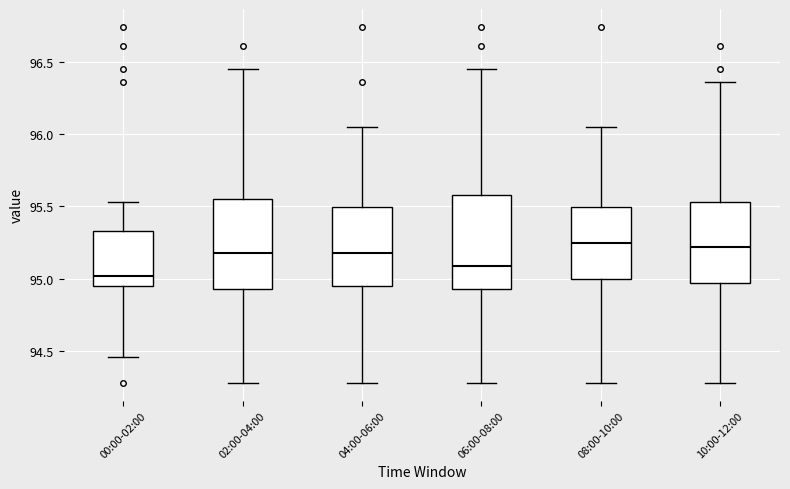

Reading left to right, read every box against the y-axis: the position of its median line, the range the box covers, and the ends of its whiskers. The values are not printed on the chart, so give them approximately, as read against the axis.

00:00-02:00: median 95.00, box 94.95 to 95.35, whiskers 94.45 to 95.55
02:00-04:00: median 95.20, box 94.95 to 95.55, whiskers 94.30 to 96.45
04:00-06:00: median 95.20, box 94.95 to 95.50, whiskers 94.30 to 96.05
06:00-08:00: median 95.10, box 94.95 to 95.60, whiskers 94.30 to 96.45
08:00-10:00: median 95.25, box 95.00 to 95.50, whiskers 94.30 to 96.05
10:00-12:00: median 95.20, box 94.95 to 95.55, whiskers 94.30 to 96.35